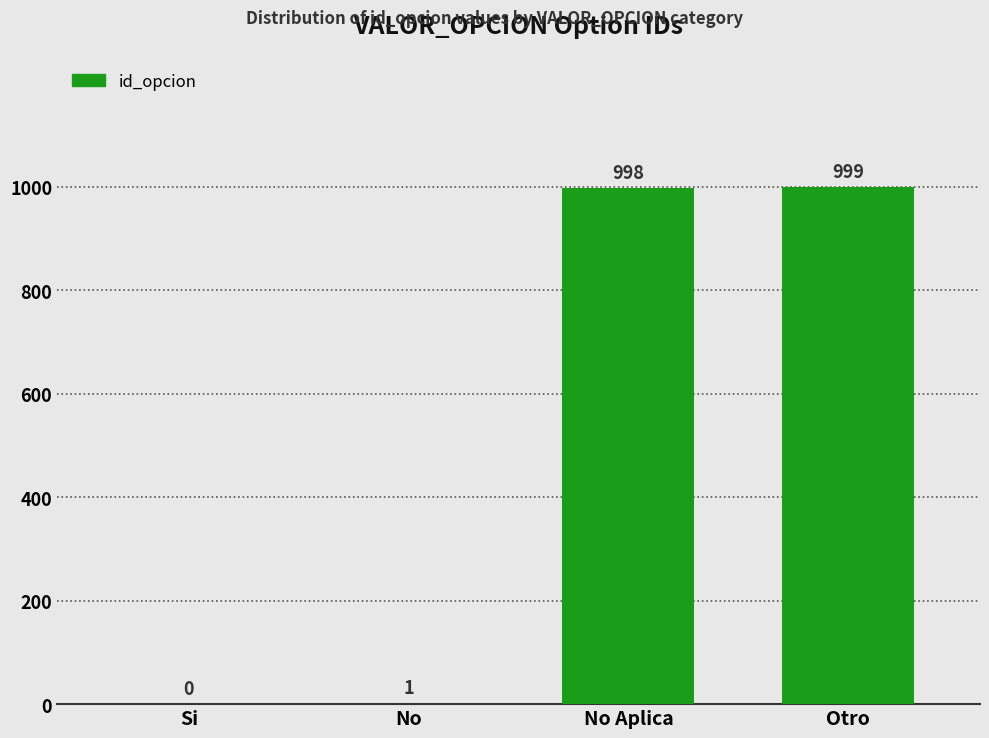

How many series are shown in this chart?

1